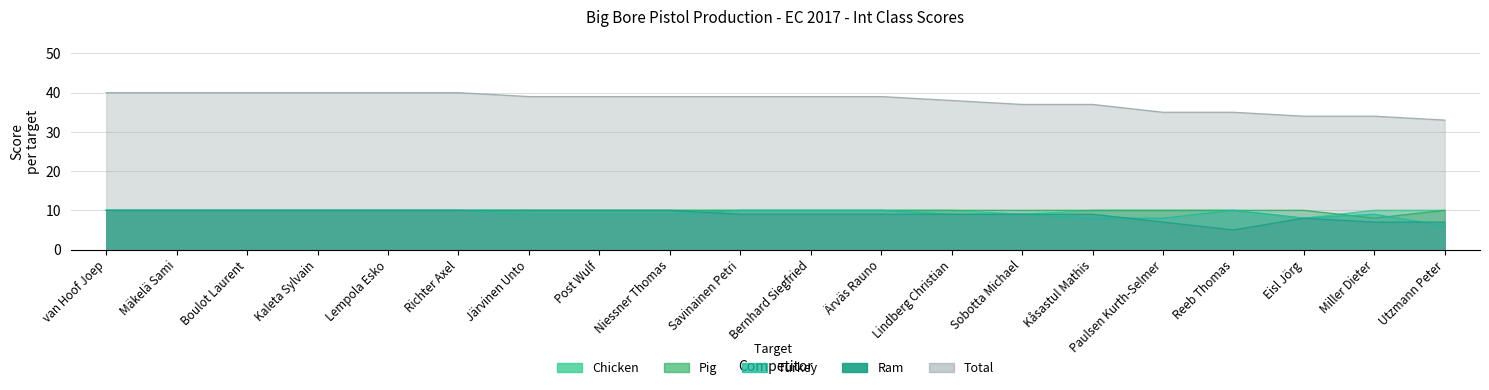

Reading left to right, extract all data points from this chart.

Chicken: 10	10	10	10	10	10	10	10	10	10	10	10	10	9	10	10	10	8	10	10
Pig: 10	10	10	10	10	10	10	10	10	10	10	10	10	10	10	10	10	10	8	10
Turkey: 10	10	10	10	10	10	9	9	9	10	10	10	9	9	8	8	10	8	9	6
Ram: 10	10	10	10	10	10	10	10	10	9	9	9	9	9	9	7	5	8	7	7
Total: 40	40	40	40	40	40	39	39	39	39	39	39	38	37	37	35	35	34	34	33